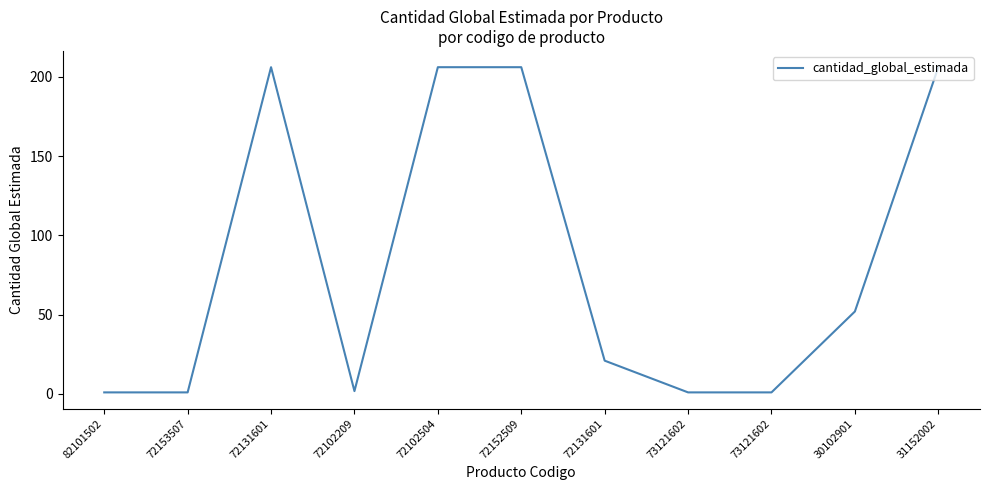

At which category does the data reach its first local peak?

72131601